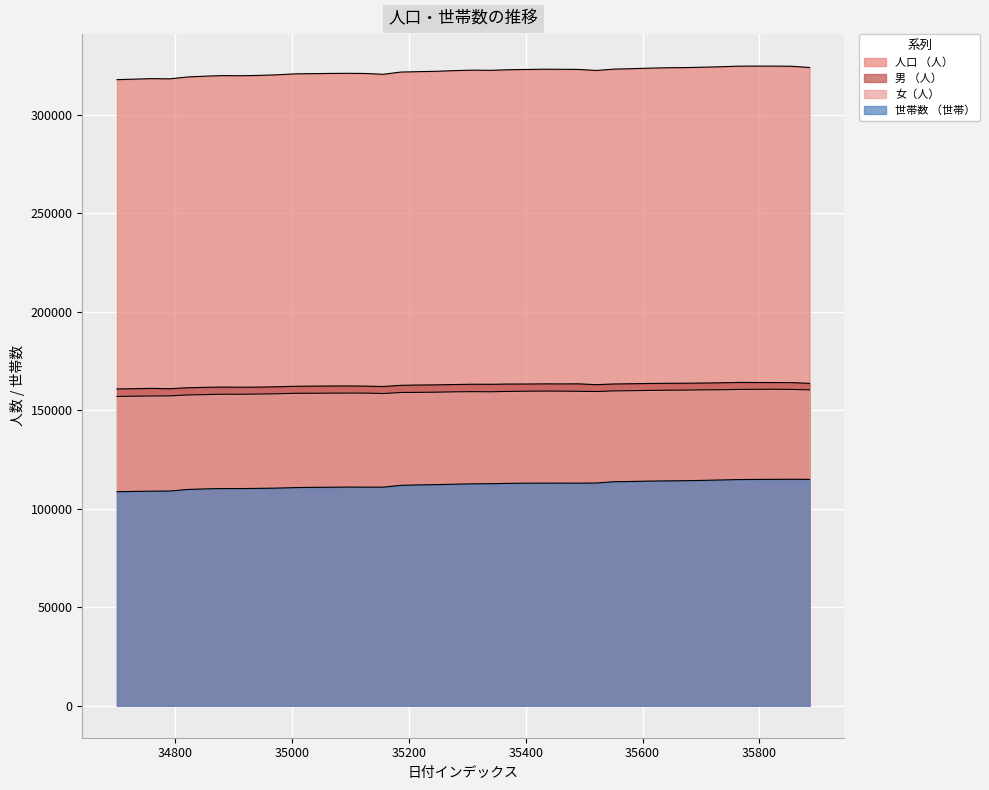

How many lines are shown in the chart?

4